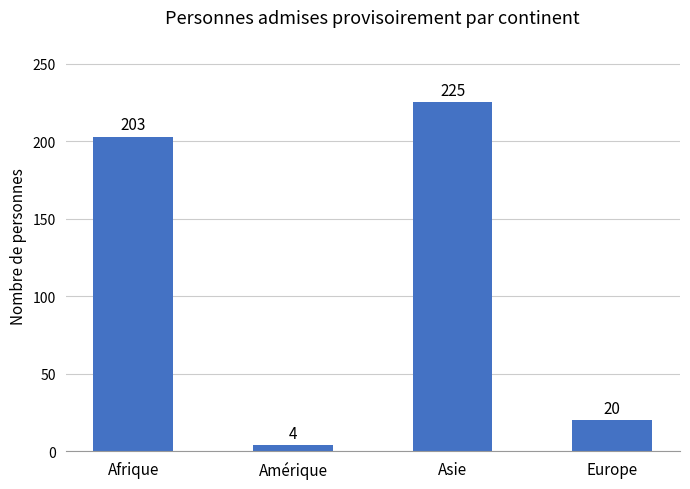

Which has a higher value, Europe or Asie?

Asie